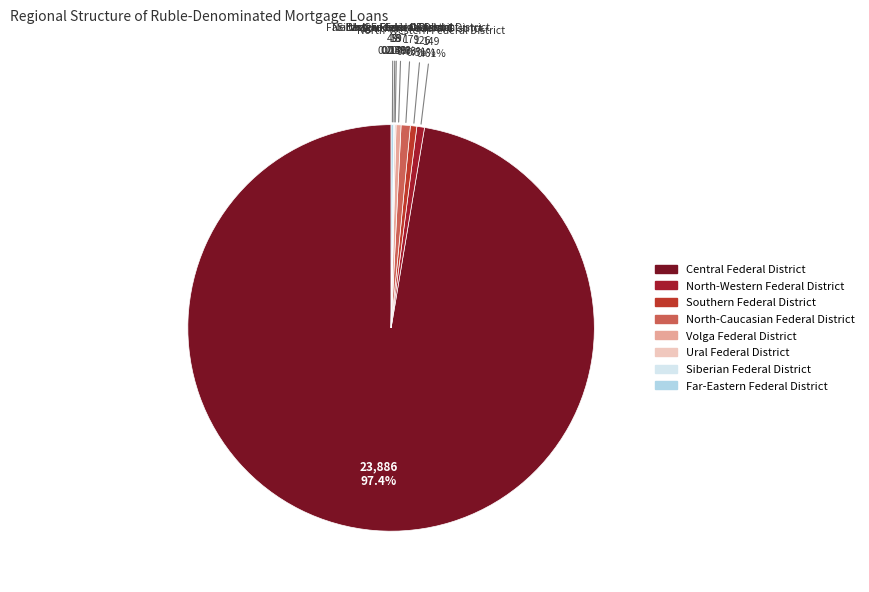

Which has a higher value, Far-Eastern Federal District or North-Caucasian Federal District?

North-Caucasian Federal District